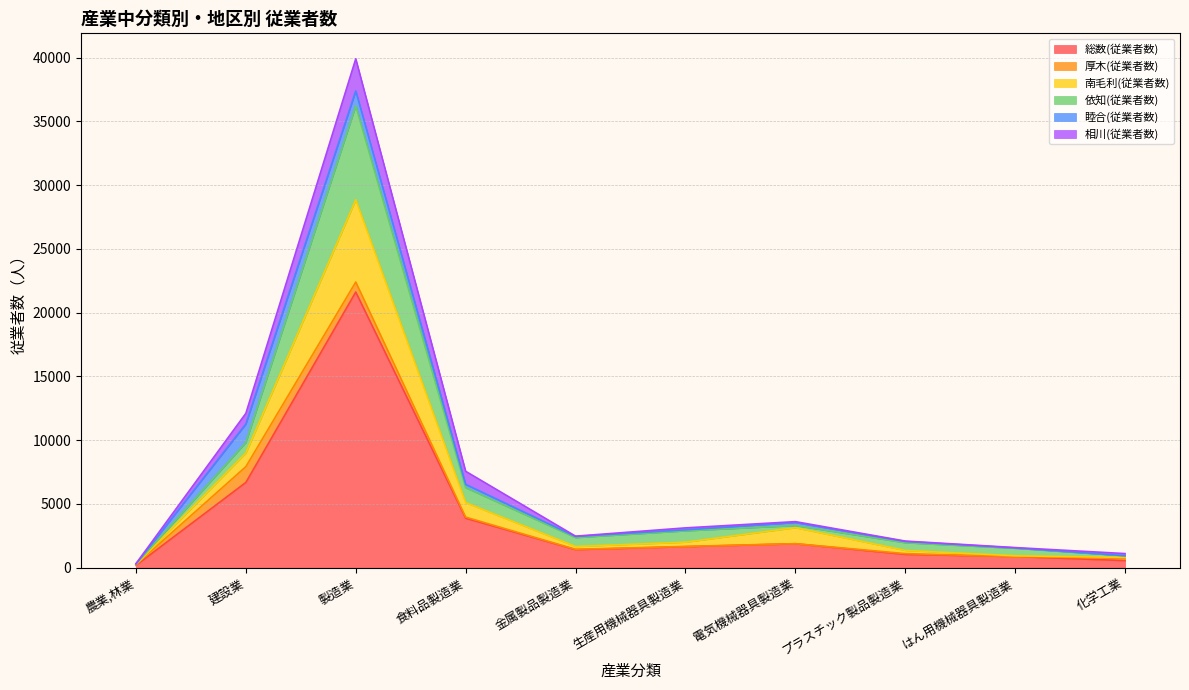

Rank the series by their maximum value, from highest to lowest.

総数(従業者数), 依知(従業者数), 南毛利(従業者数), 相川(従業者数), 睦合(従業者数), 厚木(従業者数)